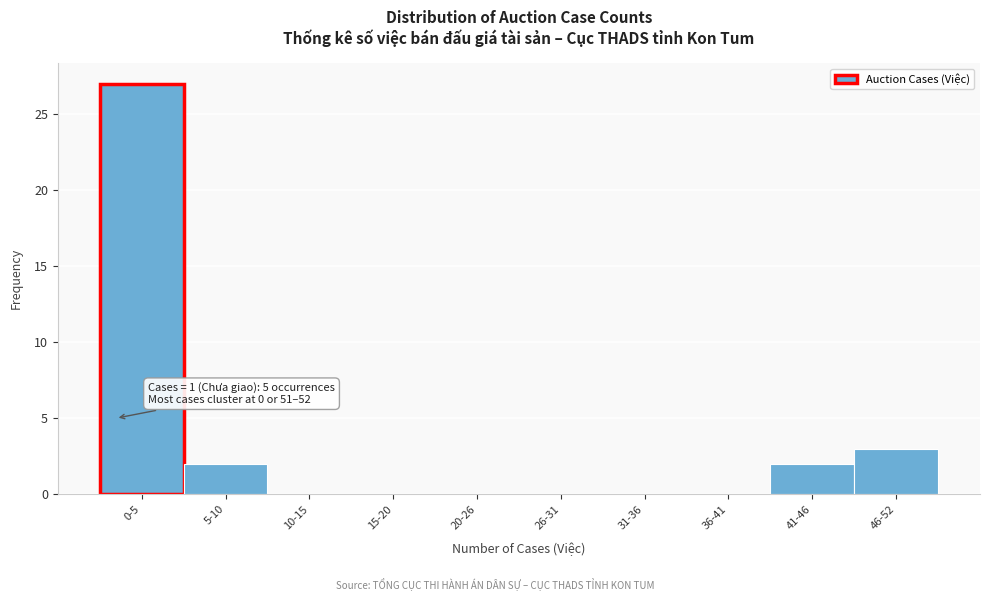

Reading left to right, list all the values displayed in this chart.

0-5=27	5-10=2	10-15=0	15-20=0	20-26=0	26-31=0	31-36=0	36-41=0	41-46=2	46-52=3